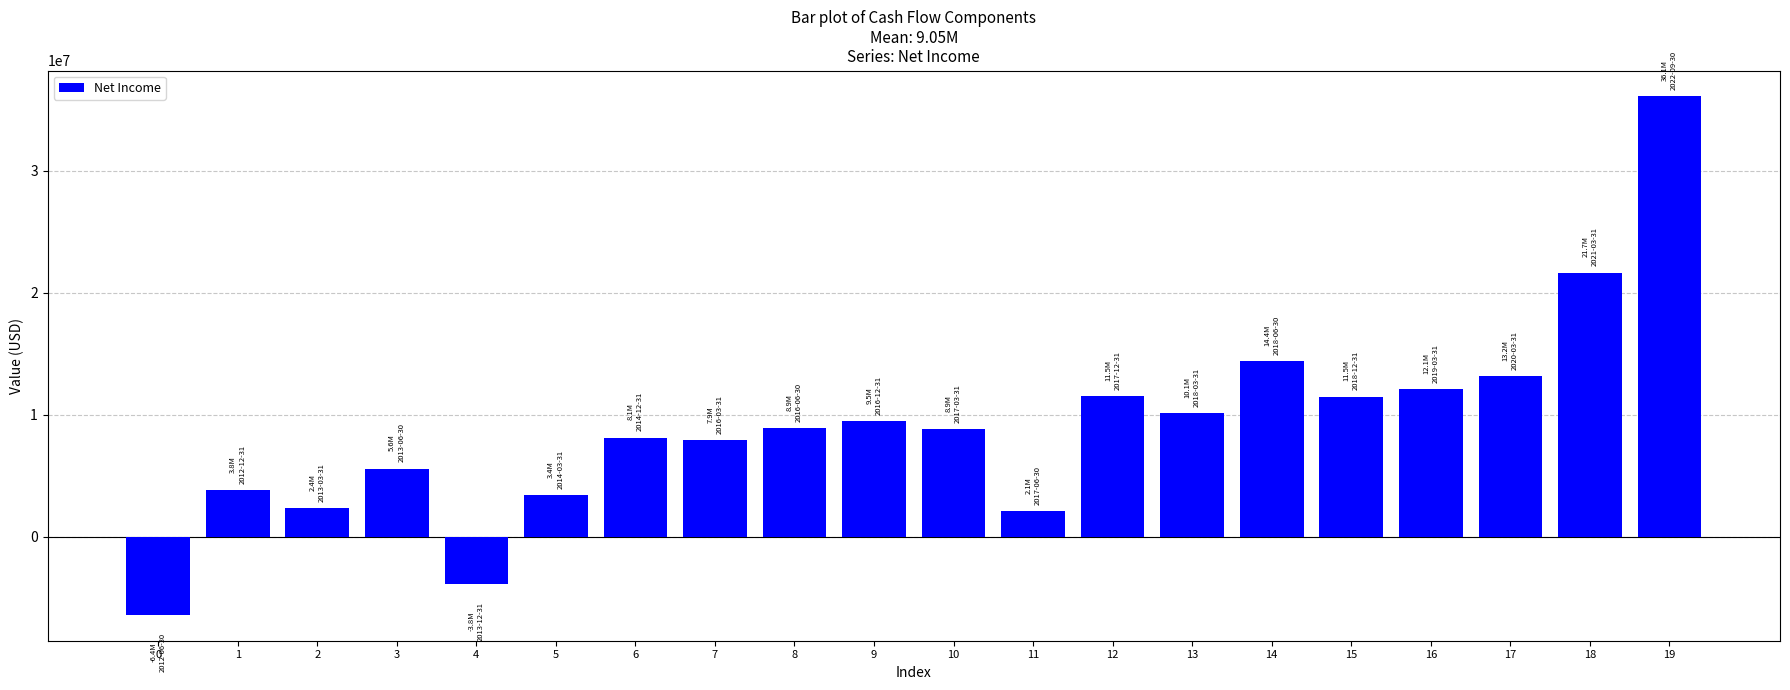

The chart shows a value of -3543543 at 0. True or false?

False